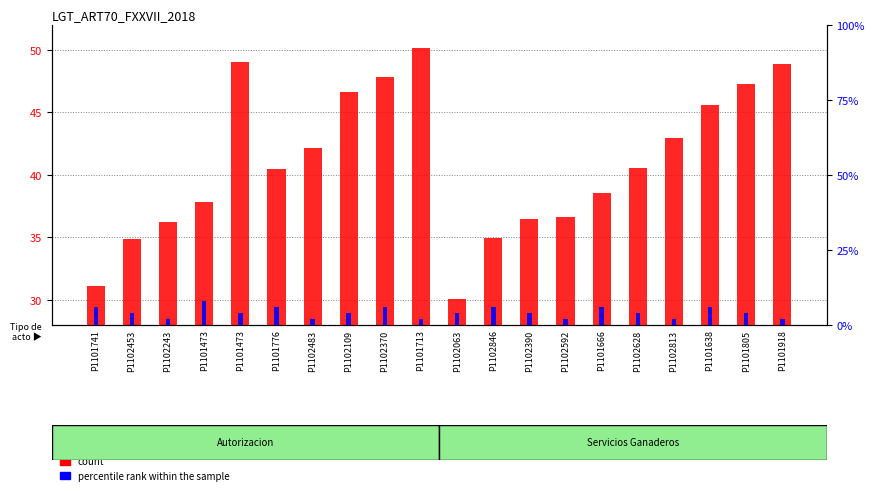

Which series has the largest total across all categories?

count